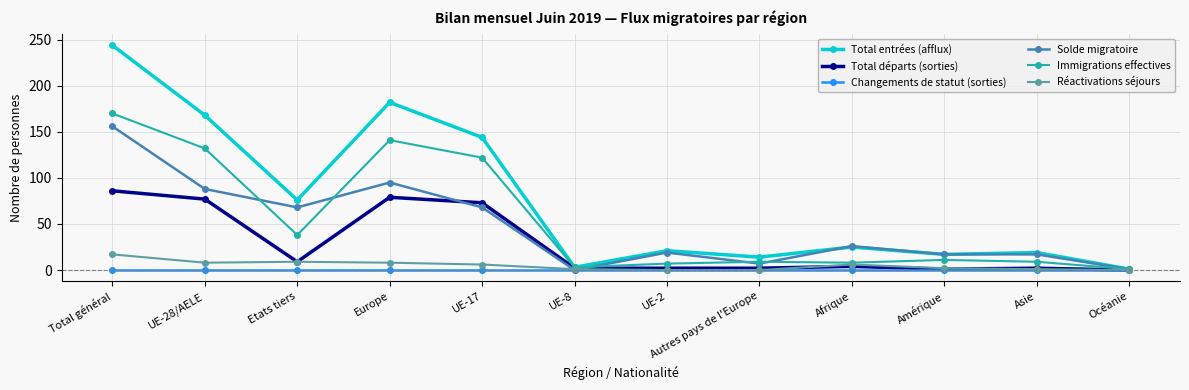

The Total entrées (afflux) series shows 14 at Autres pays de l'Europe. True or false?

True